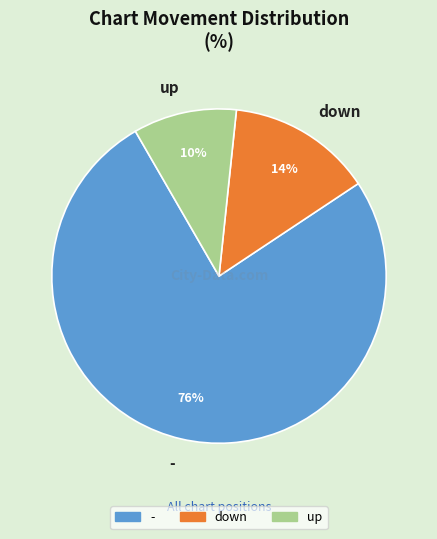

Approximately how many times larger is the value at up compared to down?

0.7